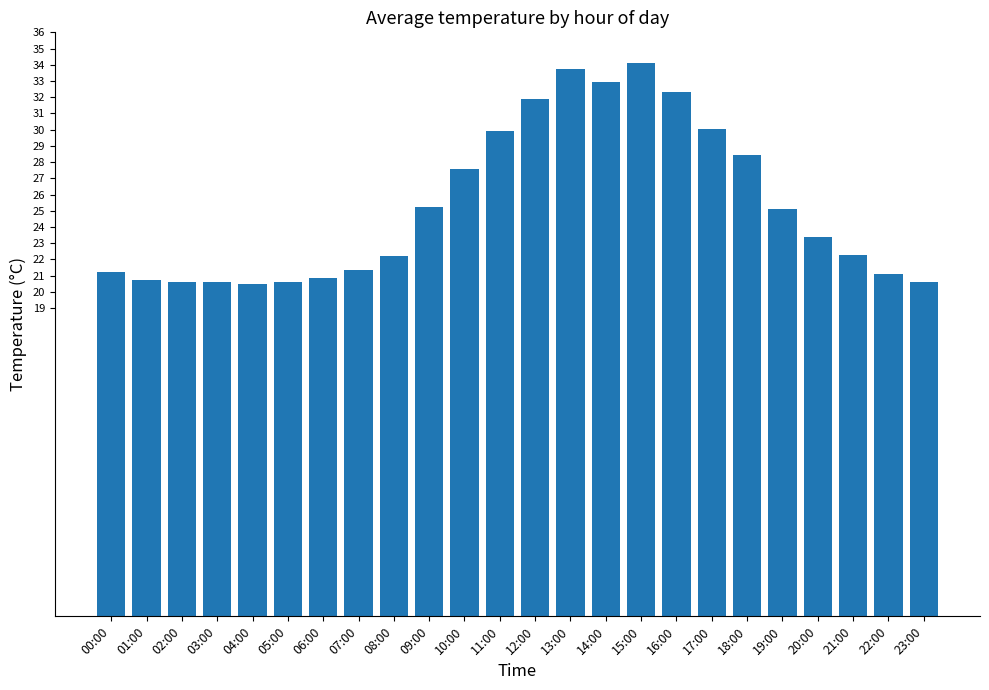

The chart shows a value of 45.4 at 11:00. True or false?

False